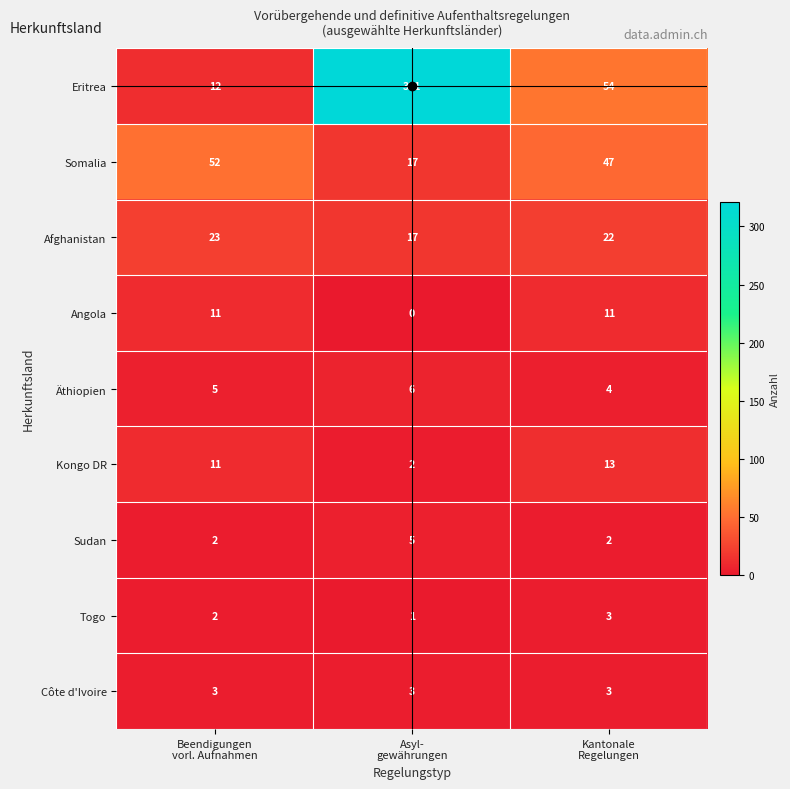

Which series has the largest range (max minus min)?

Eritrea